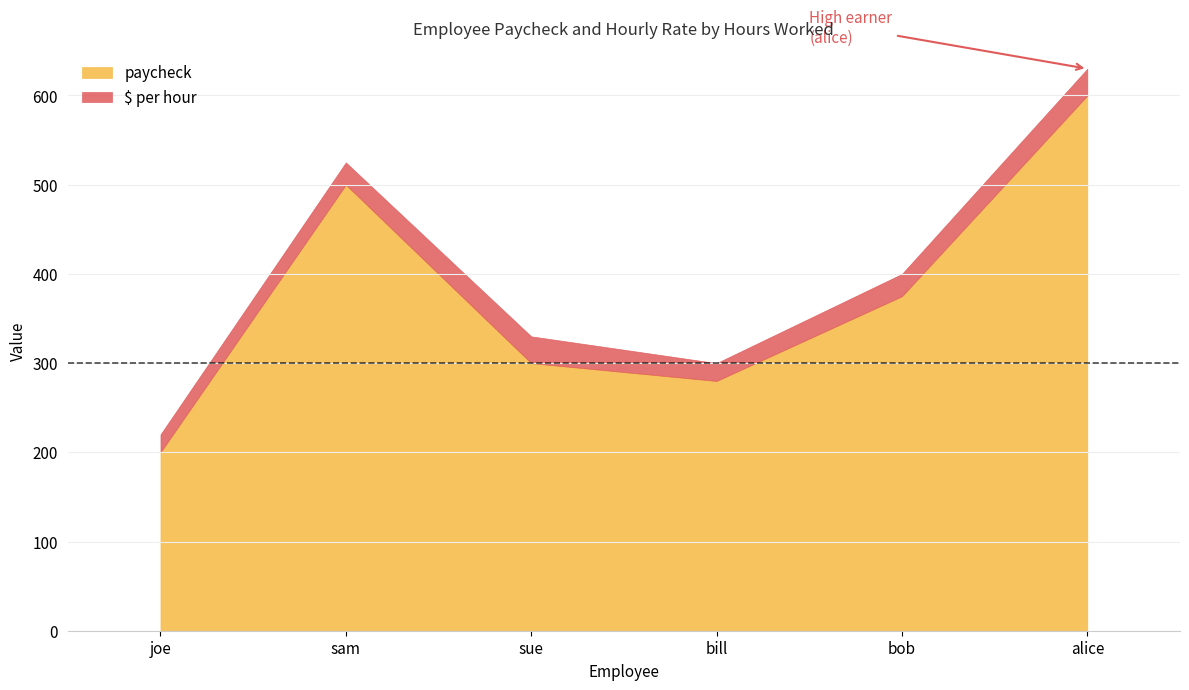

At which category does the chart reach its peak across all series?

alice